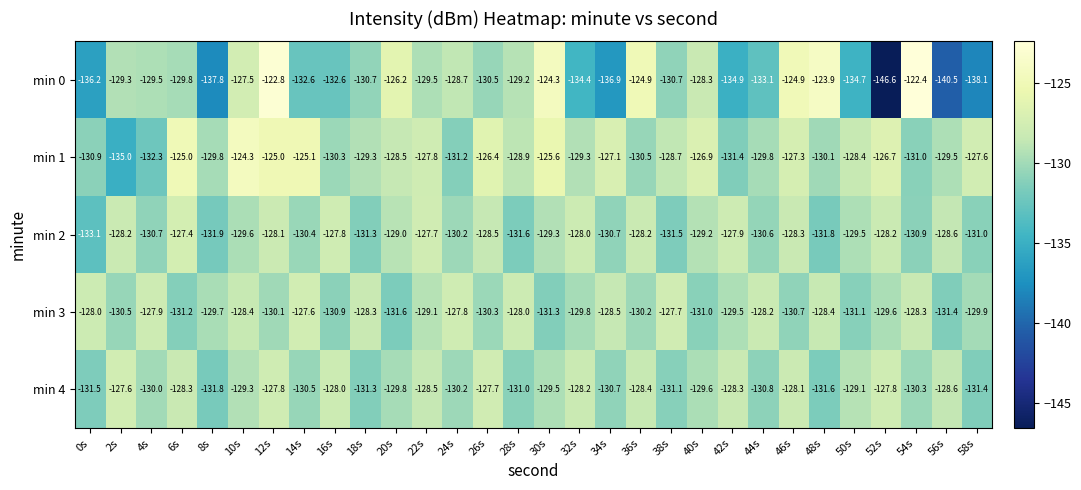

What is the sum of all min 3 values?

-3885.0